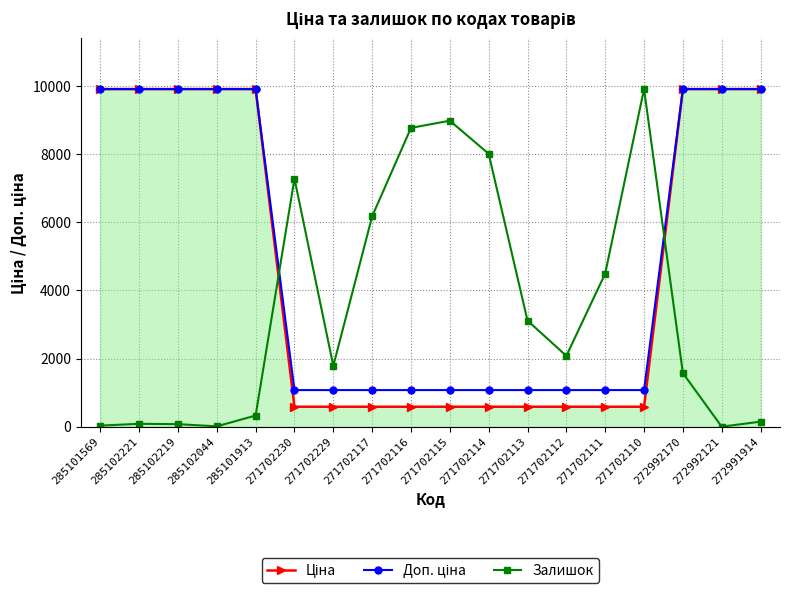

How many lines are shown in the chart?

3